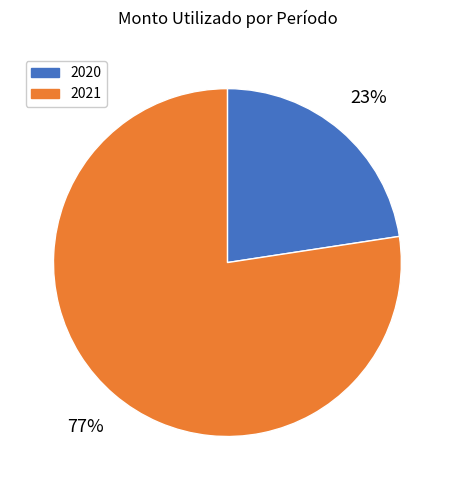

Rank the categories by value from lowest to highest.

2020, 2021